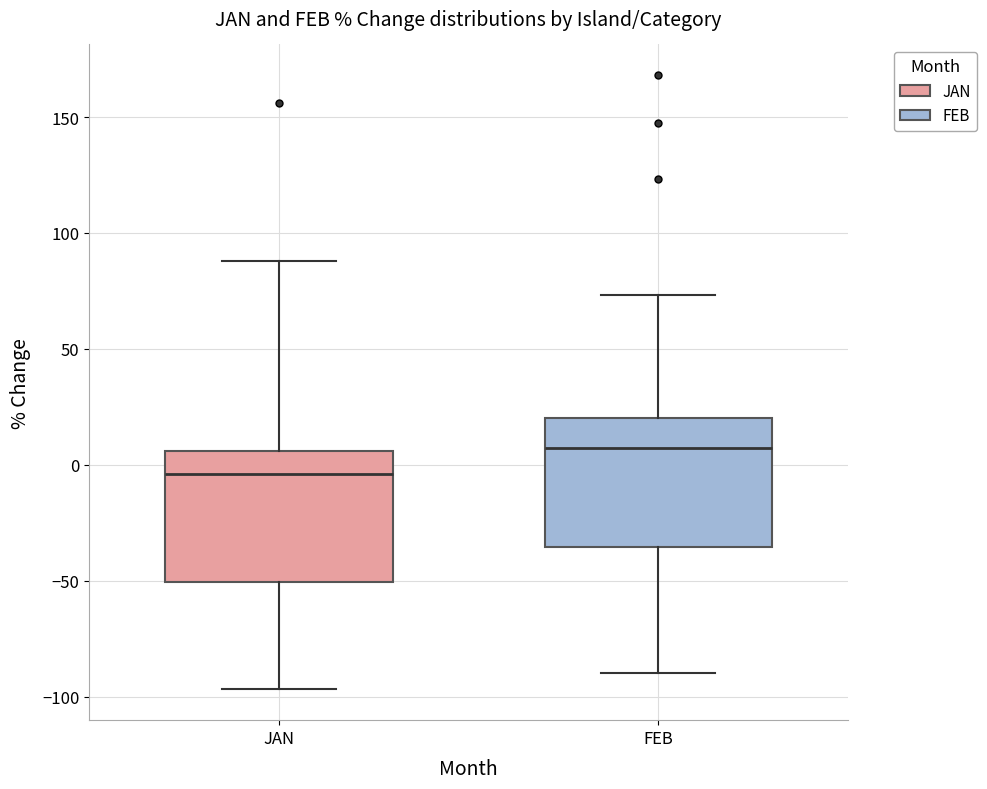

Which box has the lowest median line?

JAN